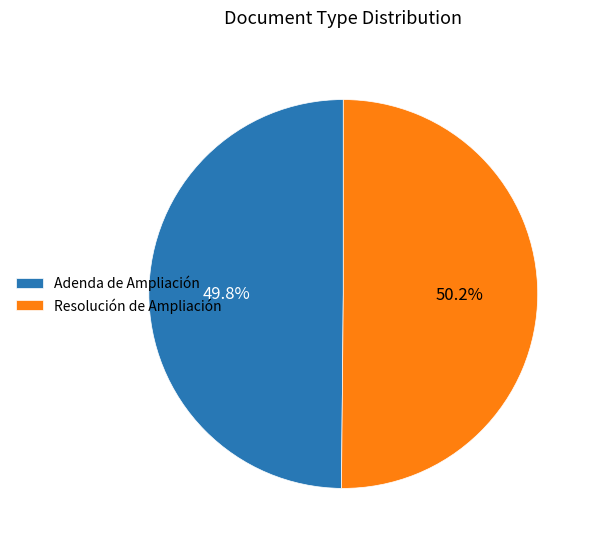

How much of the chart is everything except Resolución de Ampliación?

49.8%